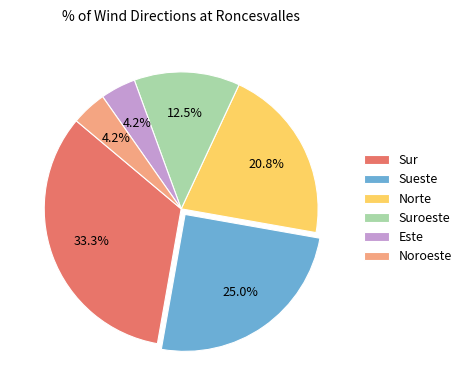

Is the sum of Sueste and Noroeste greater than half?

No